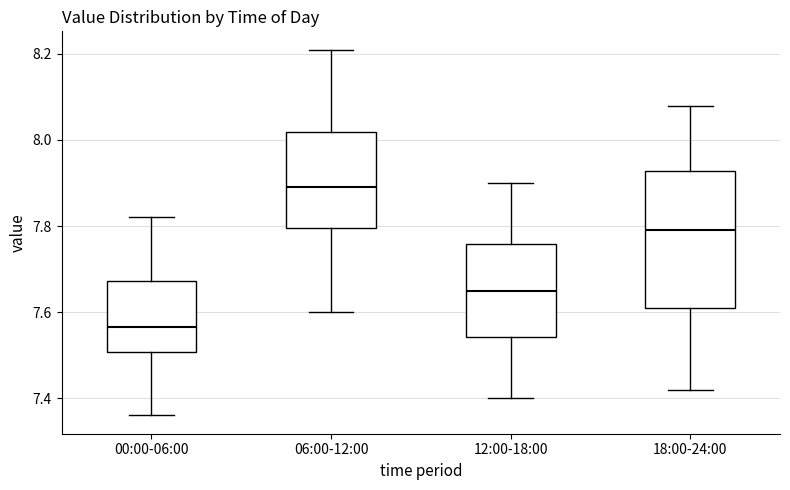

Where is the lower edge of the box for 06:00-12:00 on the y-axis? The values are not printed on the chart, so give them approximately, as read against the axis.

7.80